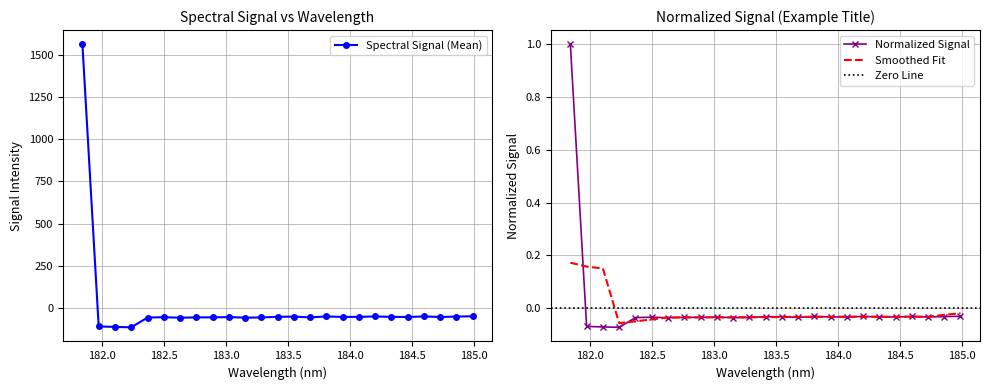

Between 184.2046578328 and 183.811206745, which is larger?

183.811206745